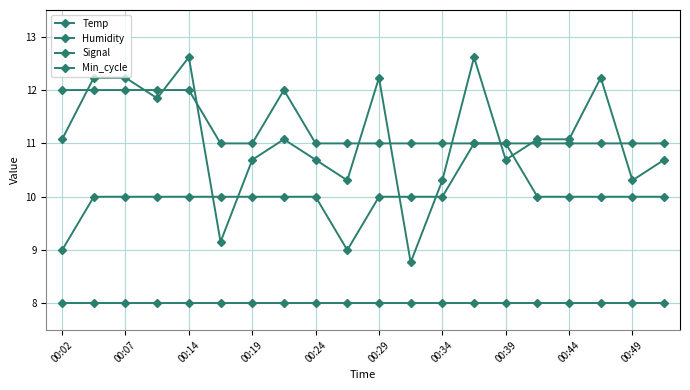

Where is Temp nearest to the value 11?

00:29